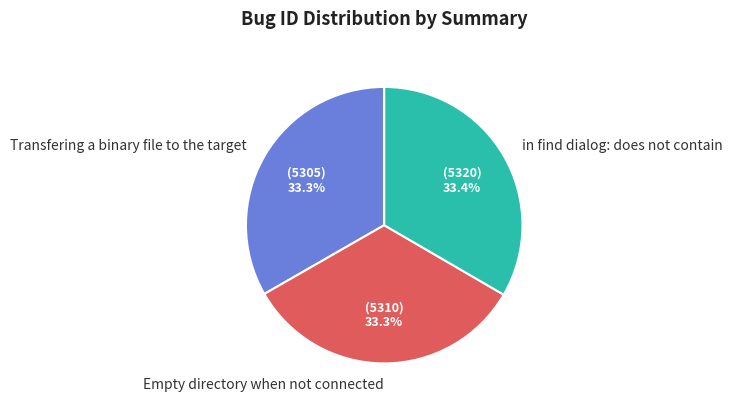

What percentage is NOT represented by Transfering a binary file to the target?

66.7%